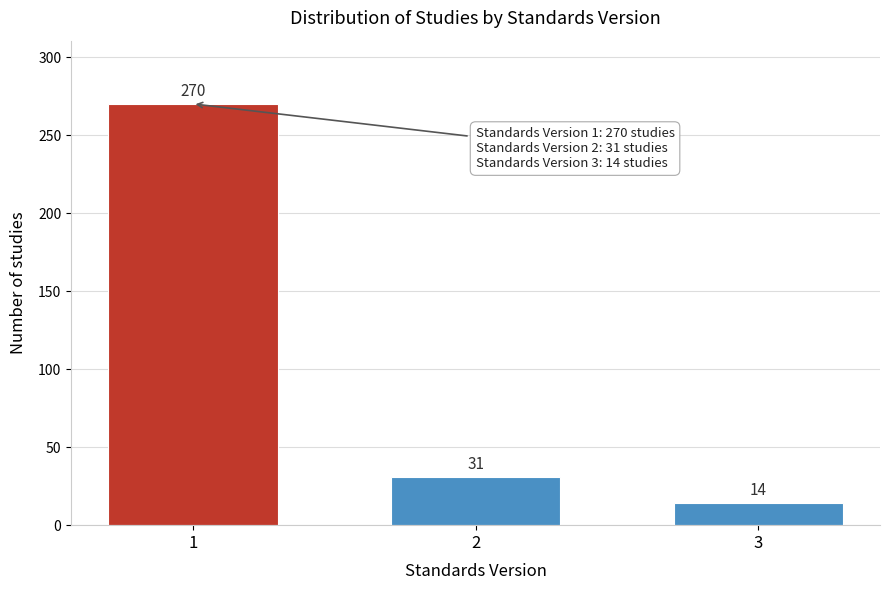

Reading left to right, transcribe all the data shown in this chart.

270	31	14